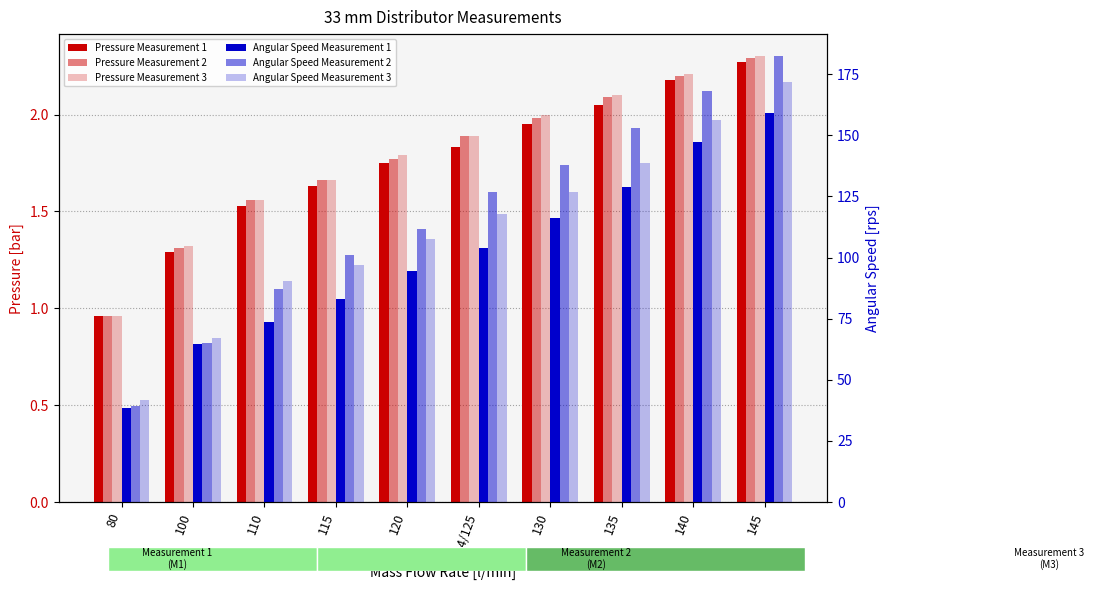

List the labels in order of Pressure M1 [bar] value, smallest first.

80, 100, 110, 115, 120, 124/125, 130, 135, 140, 145